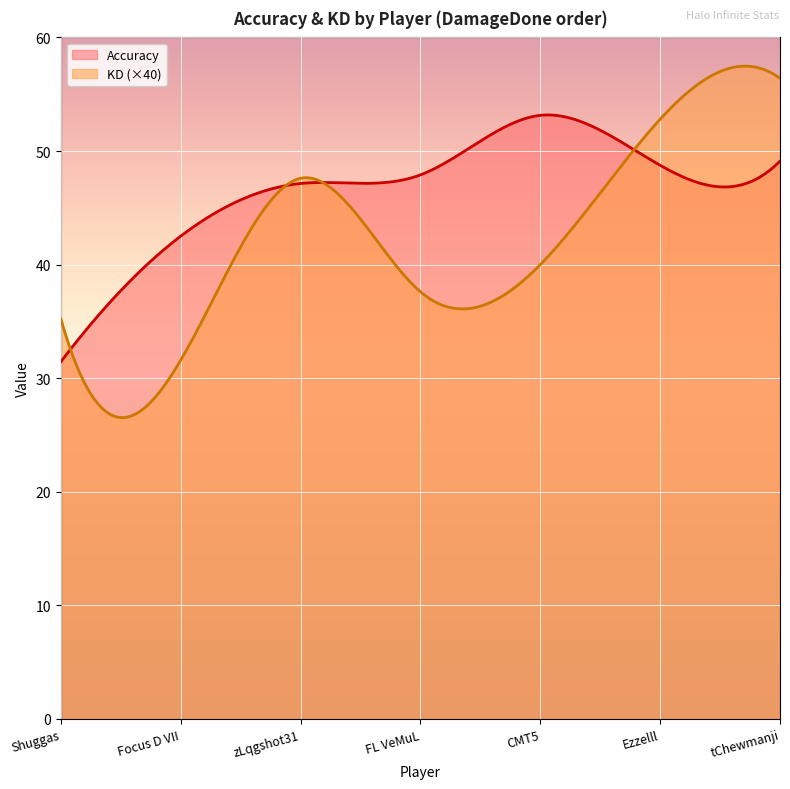

Where is Accuracy nearest to the value 42?

Focus D VII